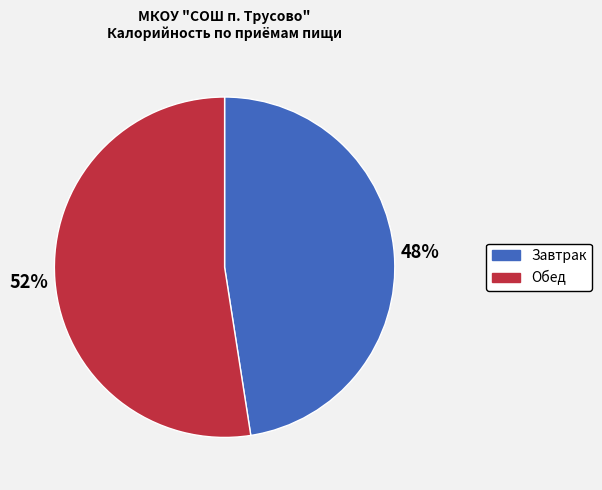

Does any single category account for the majority?

Yes